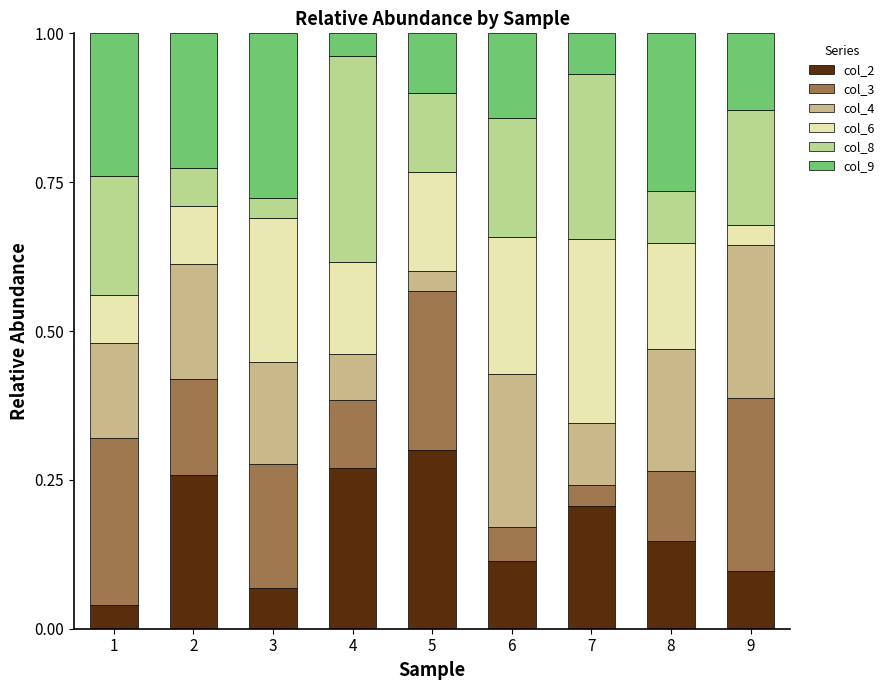

List the series in order of their peak value, highest first.

col_8, col_6, col_2, col_3, col_9, col_4